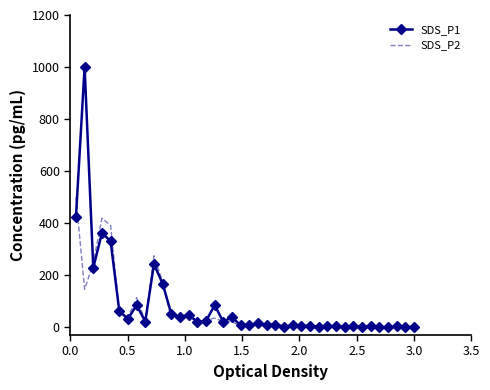

How many distinct data groups are displayed?

2